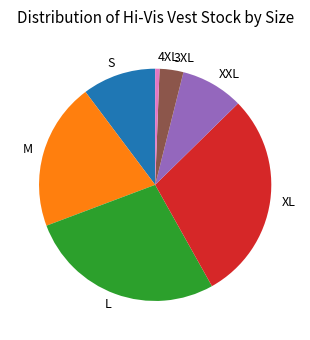

Does any single category account for the majority?

No